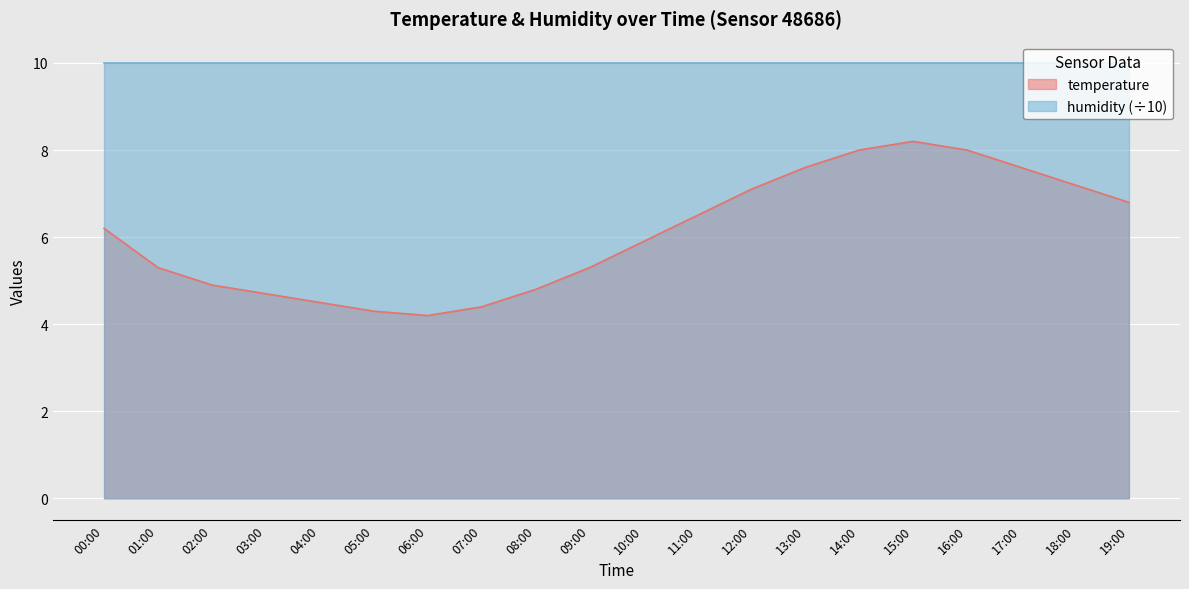

How many interior local peaks (higher than both neighbors) does the data have?

1